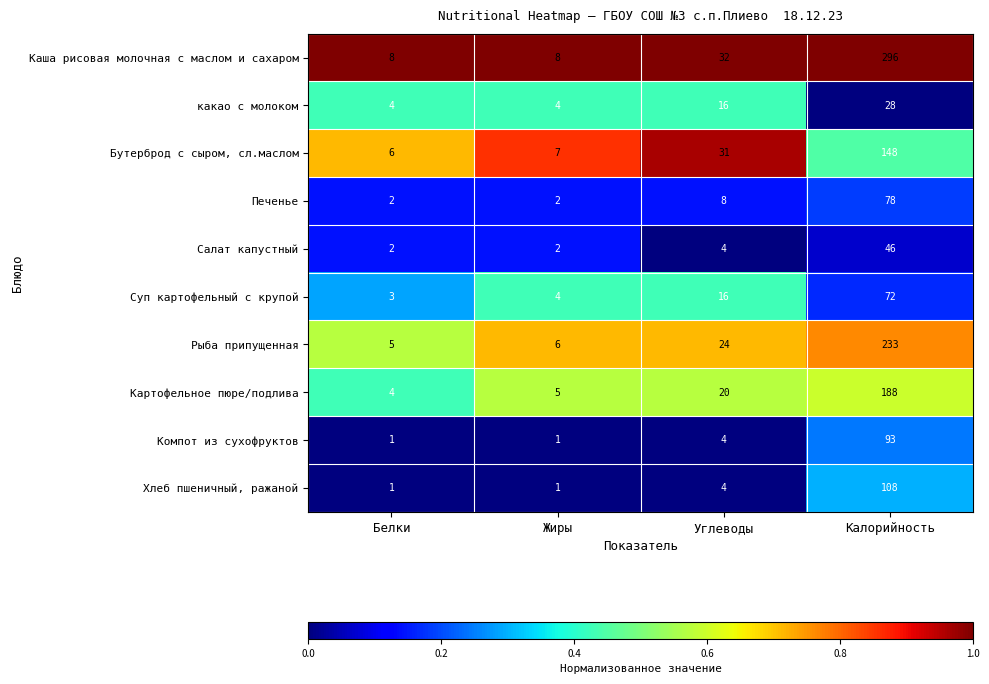

At which label does какао с молоком reach its peak?

Калорийность